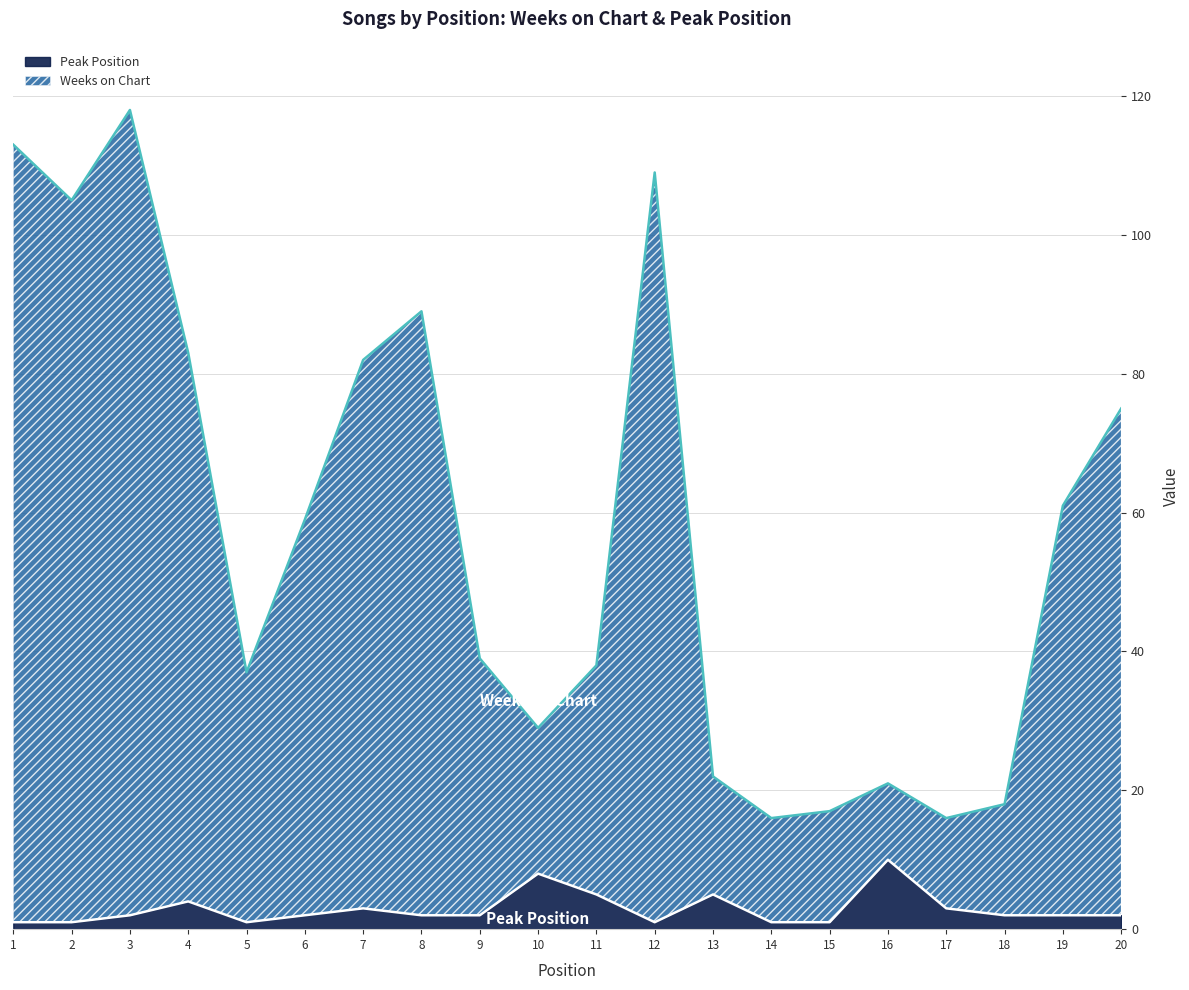

Between 14 and 16, which series saw the biggest shift?

Peak Position